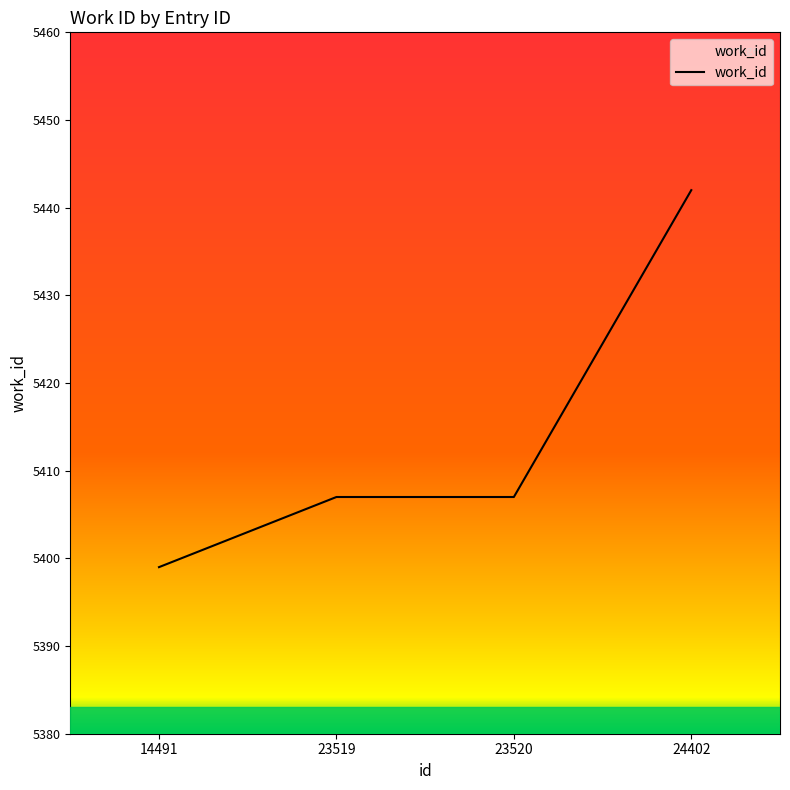

What is the minimum value shown in the chart?

5399